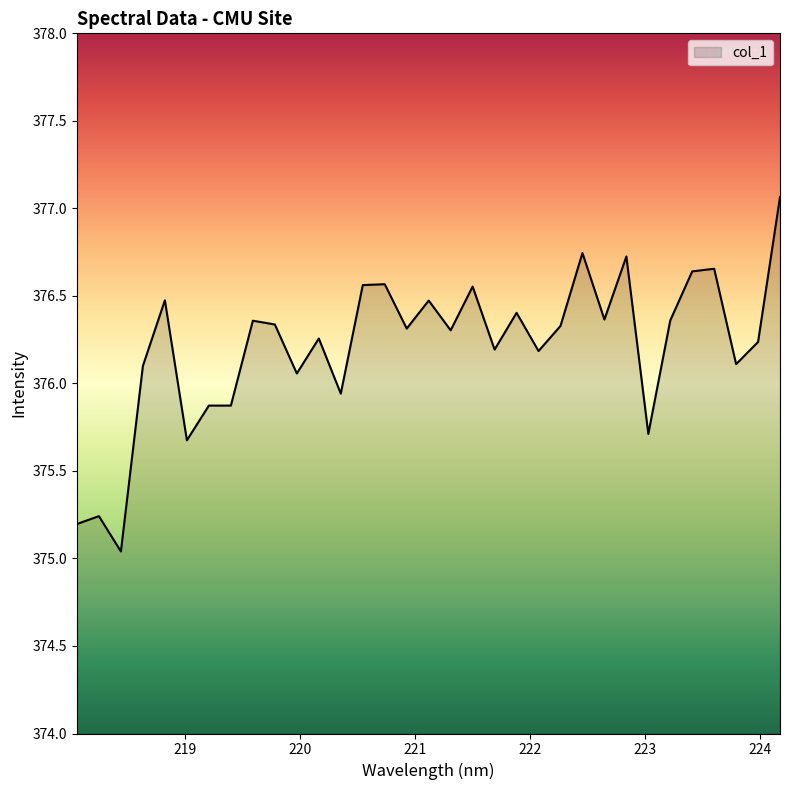

What is the maximum value shown in the chart?

377.1